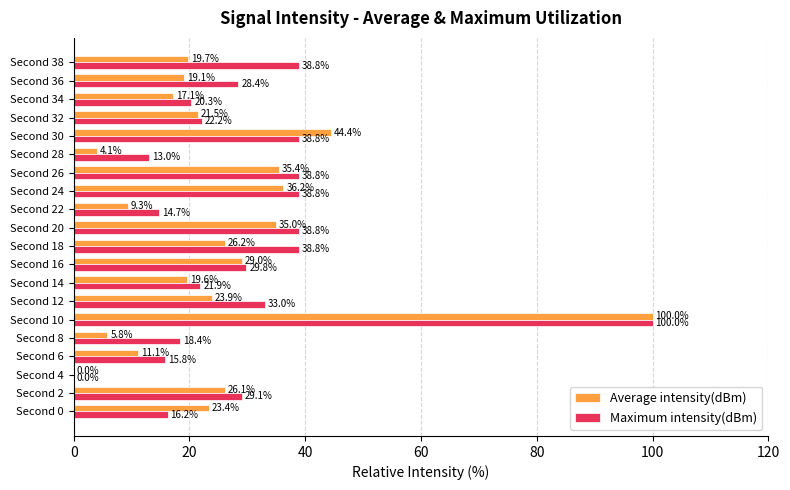

The Maximum intensity(dBm) series shows 28.6 at Second 34. True or false?

False